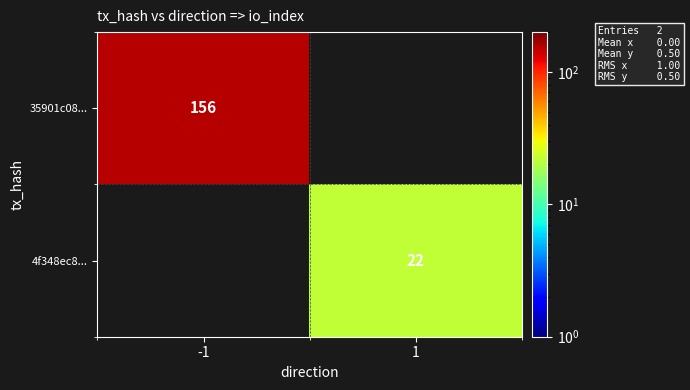

At which category does the chart reach its peak across all series?

-1